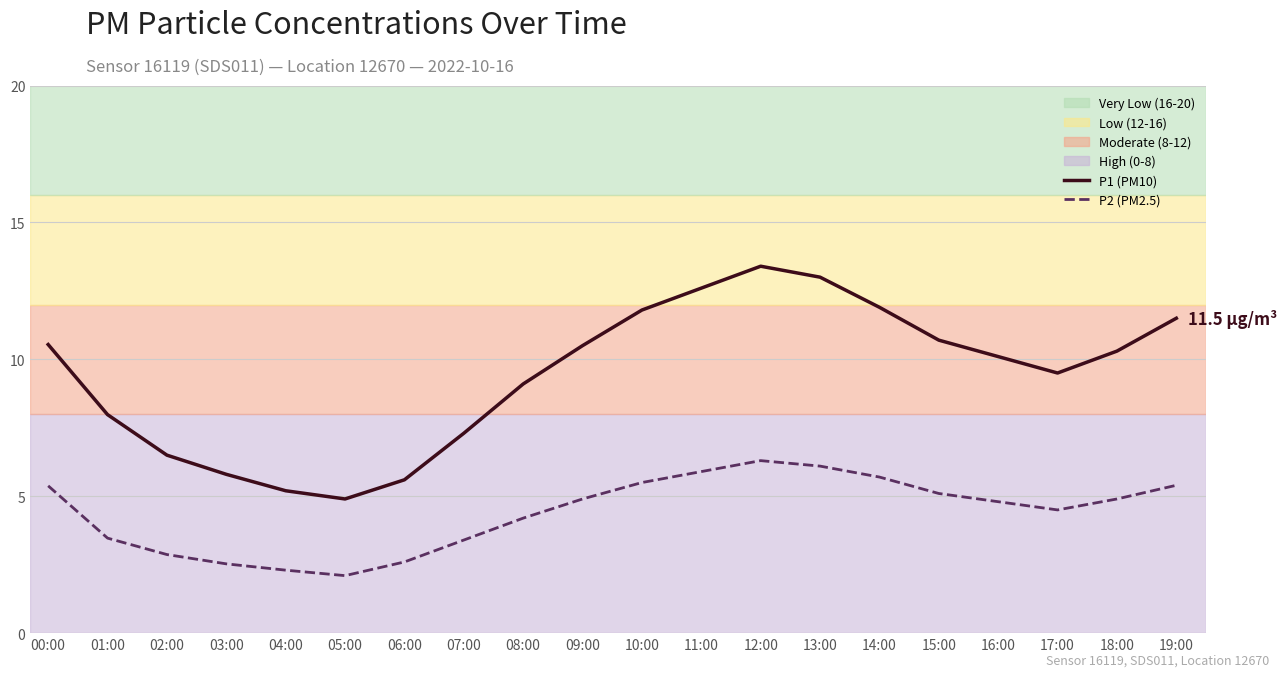

True or false: P2 (PM2.5) and P1 (PM10) cross at least once.

False